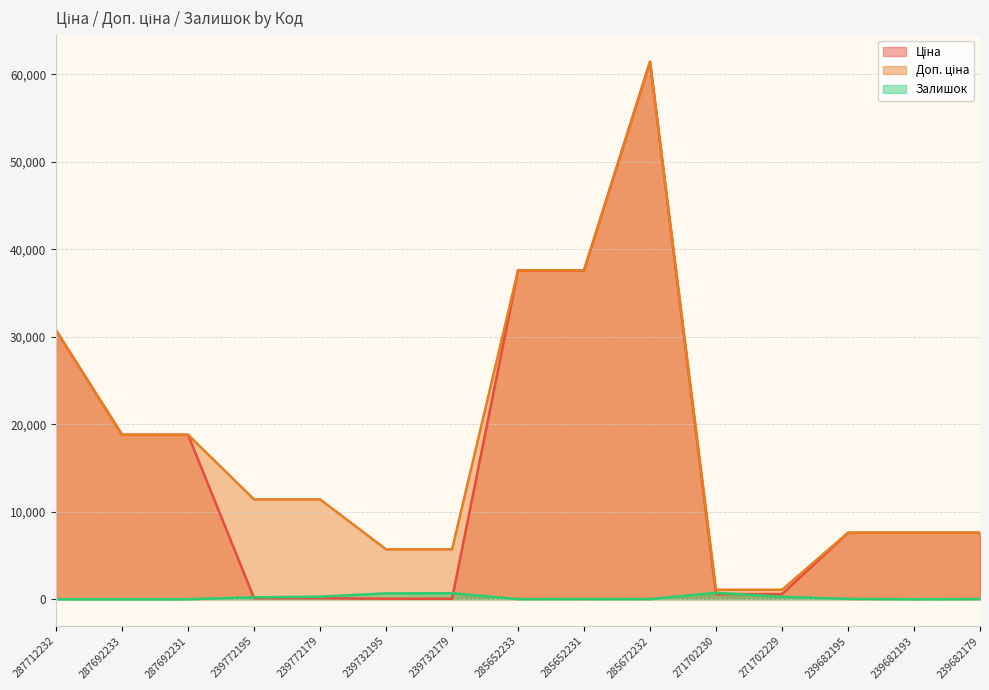

What is the difference between the maximum and second lowest values in the Залишок series?

736.0